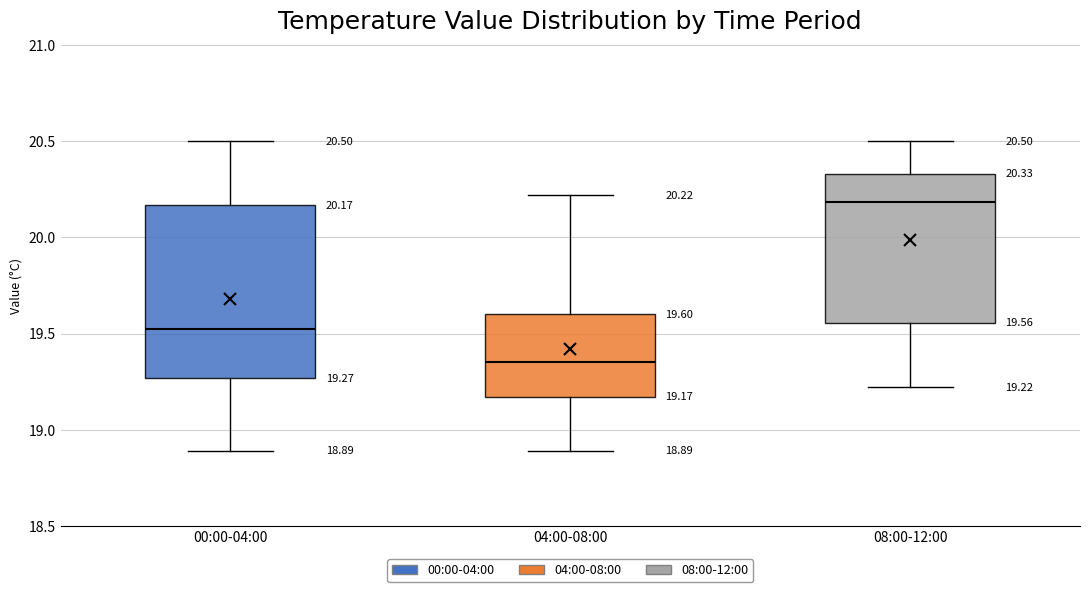

Which box is the tallest, from its lower edge to its upper edge?

00:00-04:00